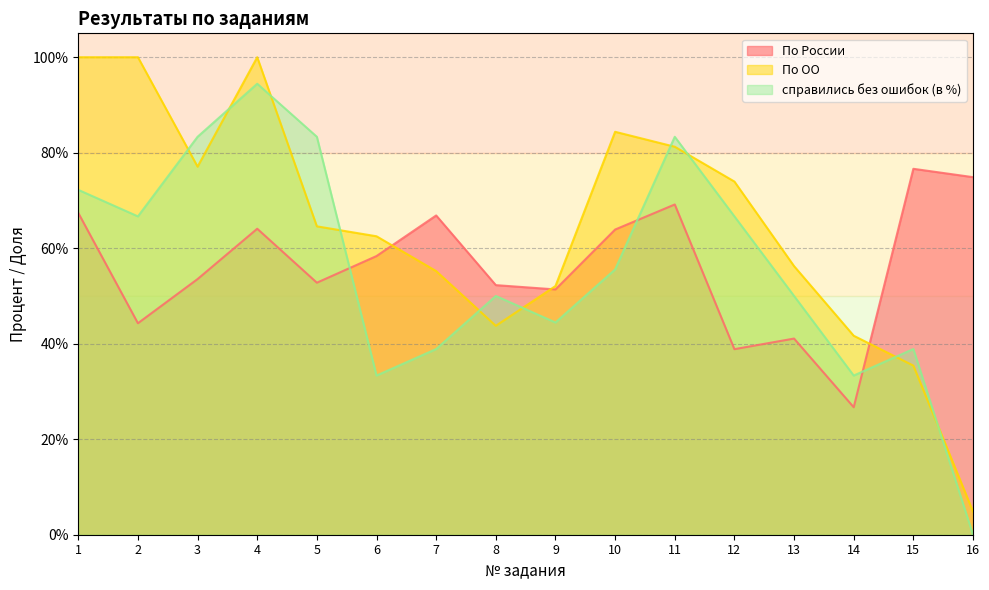

What are all the series names shown in the legend?

По России, По ОО, справились без ошибок (в %)